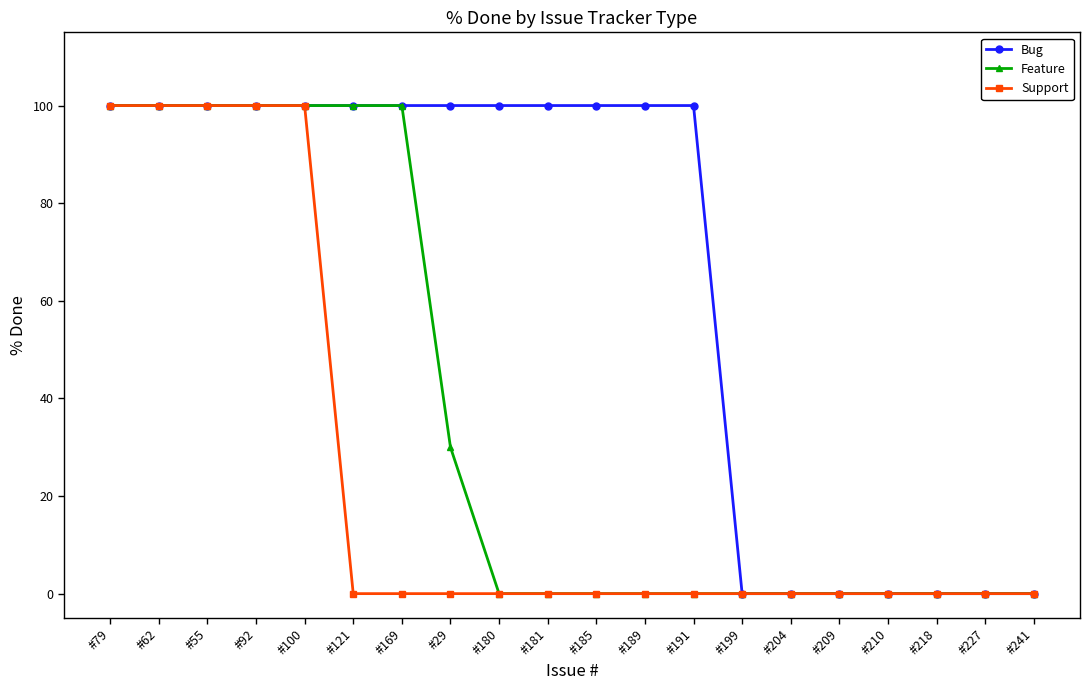

Reading right to left, extract all data points from this chart.

Bug: 0	0	0	0	0	0	0	100	100	100	100	100	100	100	100	100	100	100	100	100
Feature: 0	0	0	0	0	0	0	0	0	0	0	0	30	100	100	100	100	100	100	100
Support: 0	0	0	0	0	0	0	0	0	0	0	0	0	0	0	100	100	100	100	100